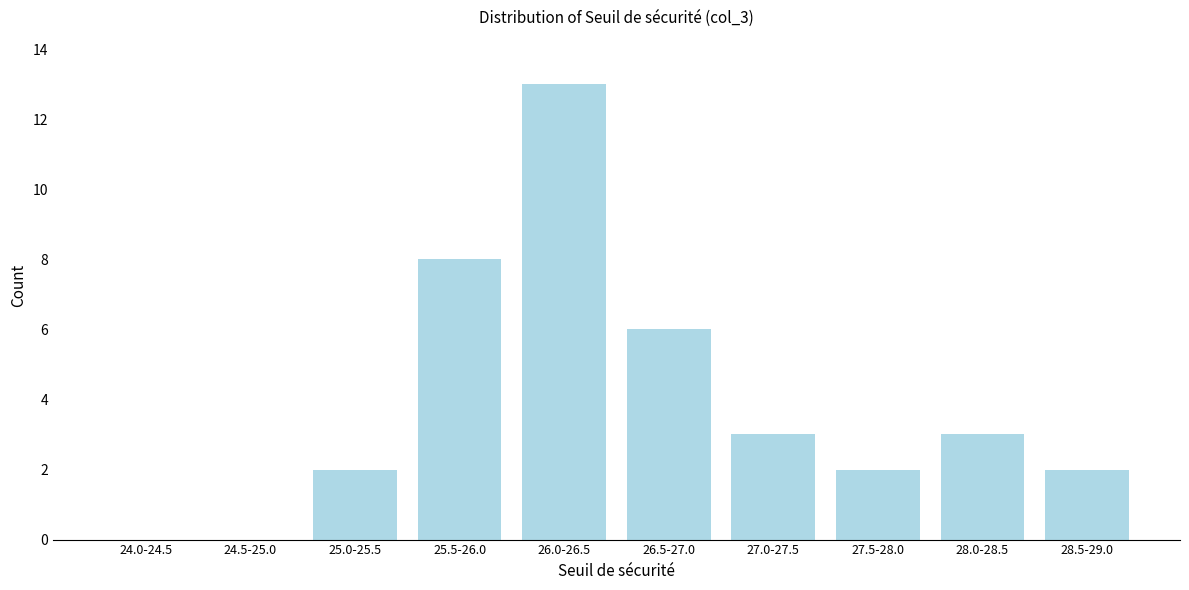

Reading left to right, what are all the values shown in this chart?

24.0-24.5=0	24.5-25.0=0	25.0-25.5=2	25.5-26.0=8	26.0-26.5=13	26.5-27.0=6	27.0-27.5=3	27.5-28.0=2	28.0-28.5=3	28.5-29.0=2